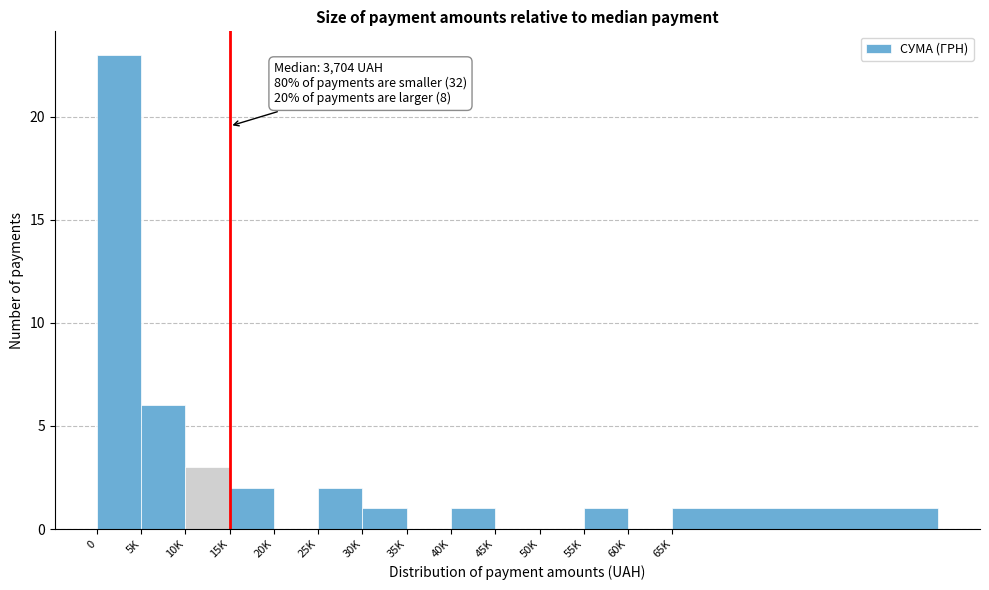

Reading left to right, list all the values displayed in this chart.

0=23	5K=6	10K=3	15K=2	20K=0	25K=2	30K=1	35K=0	40K=1	45K=0	50K=0	55K=1	60K=0	65K=1